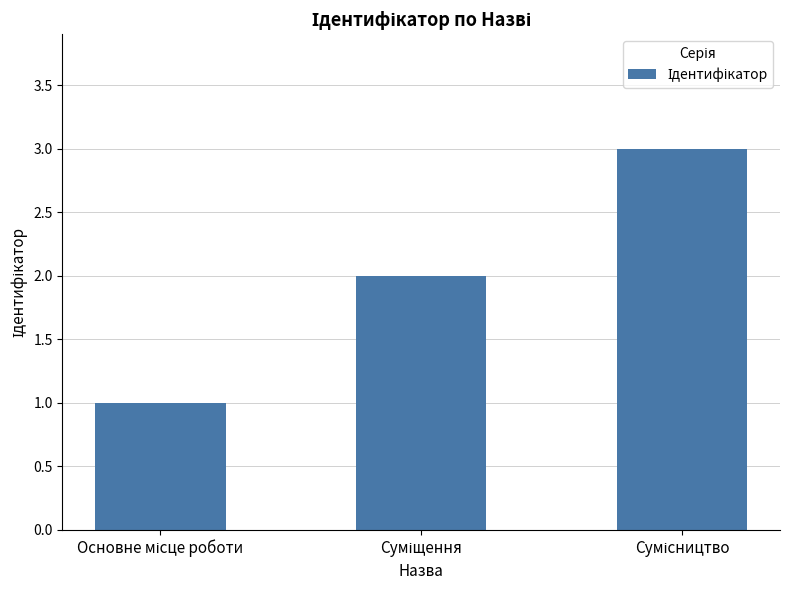

What is the maximum value shown in the chart?

3